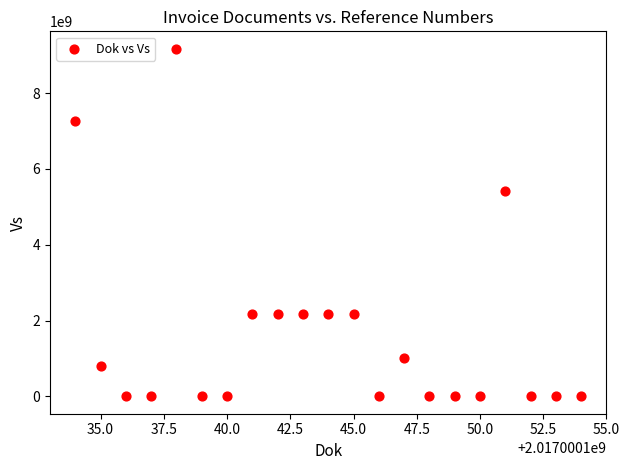

What is the range of X values (max minus min)?

20